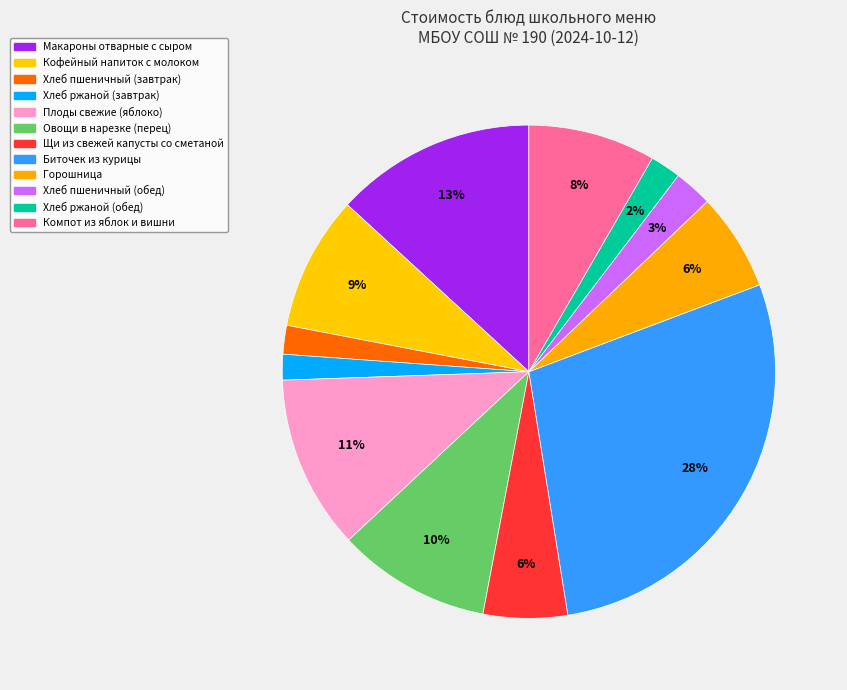

How many slices are in this pie chart?

12